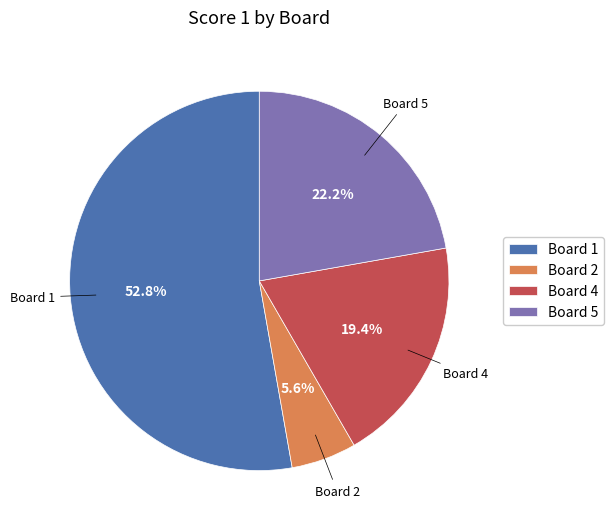

Is the sum of Board 5 and Board 4 greater than half?

No